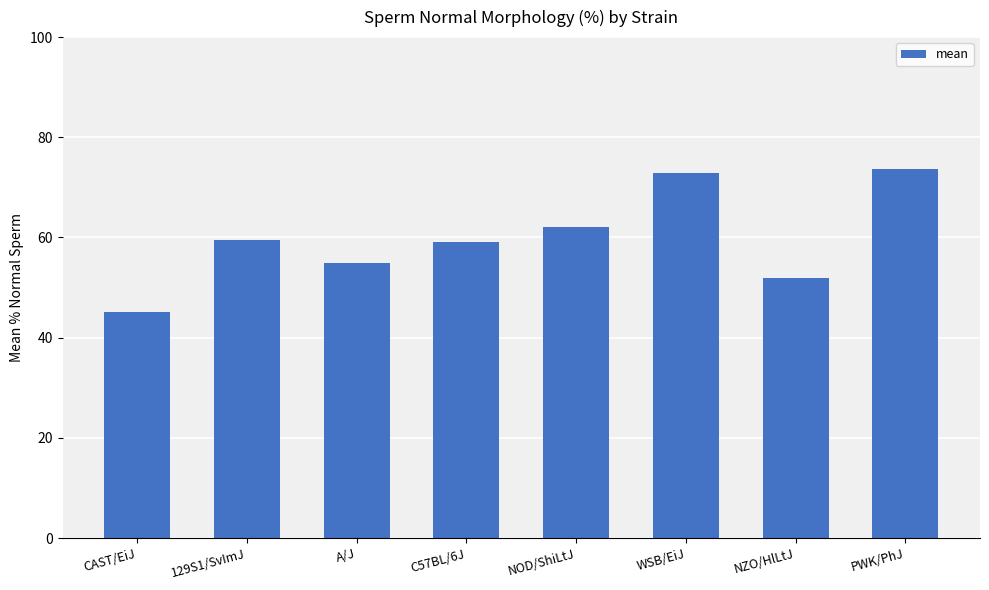

What is the greatest value displayed?

73.7